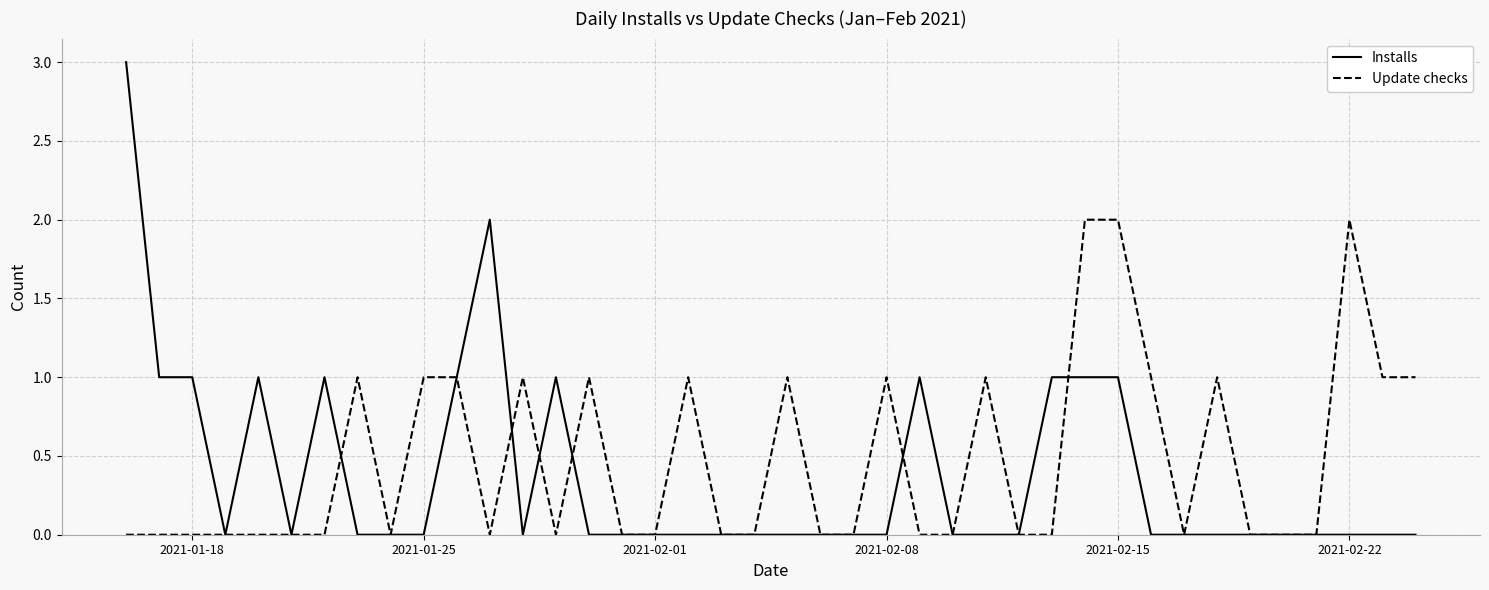

Which series has the largest range (max minus min)?

Installs